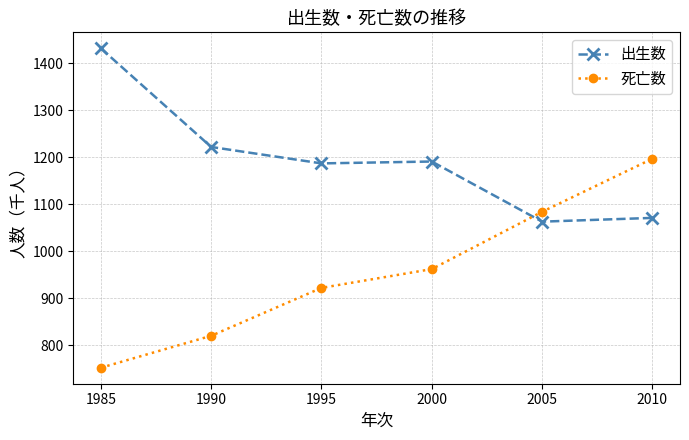

At which label is 出生数 closest to 1247?

1990